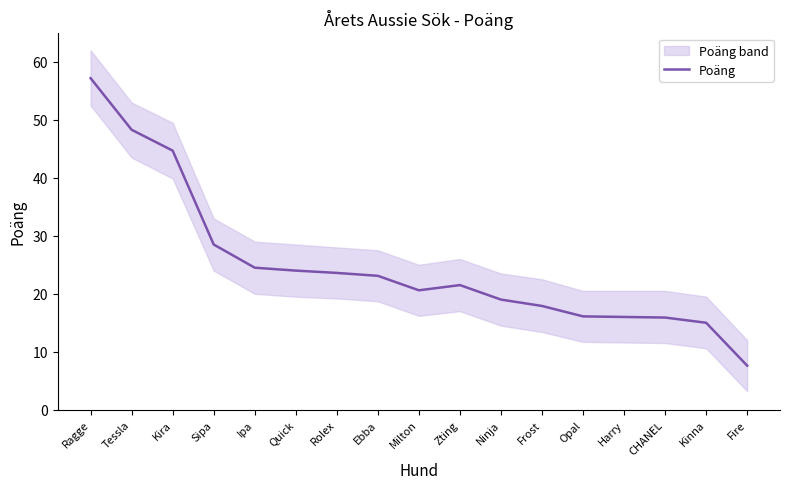

The value at Quick is 38.4. True or false?

False